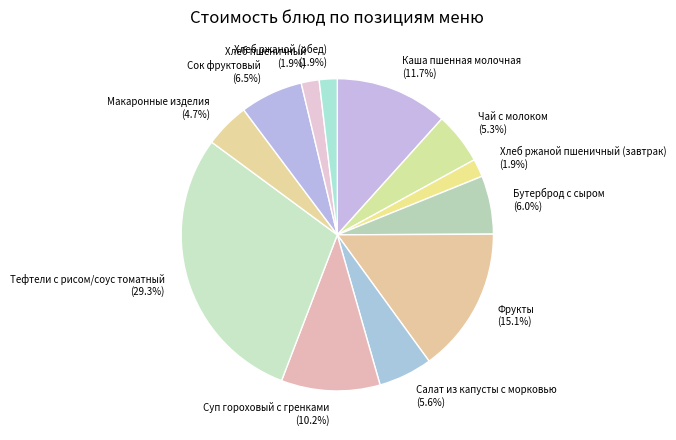

Is there a majority slice in this chart?

No